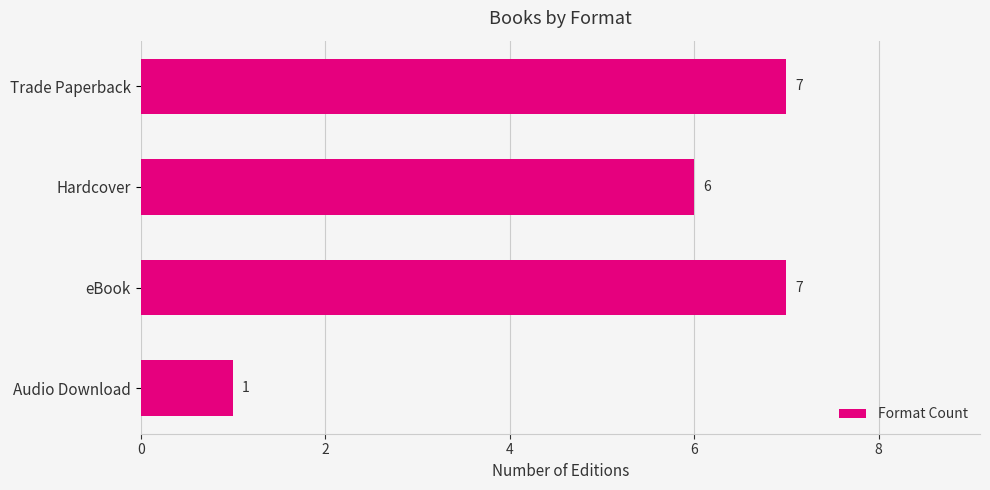

Which label corresponds to the smallest value in the chart?

Audio Download